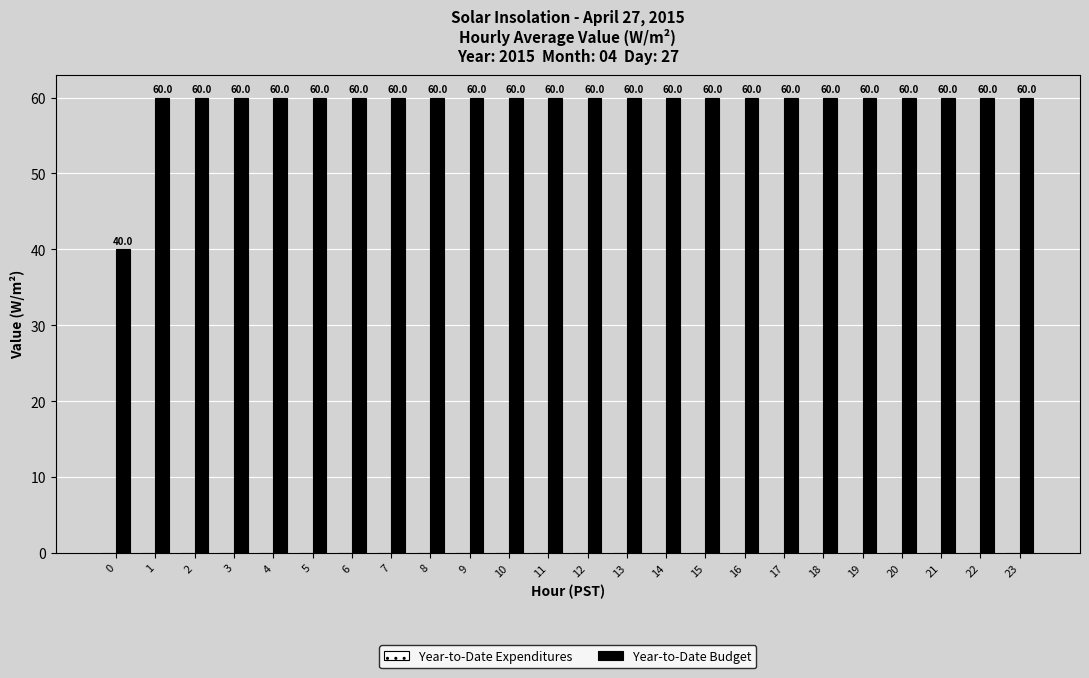

Approximately how many times larger is the value at 11 compared to 2?

1.0